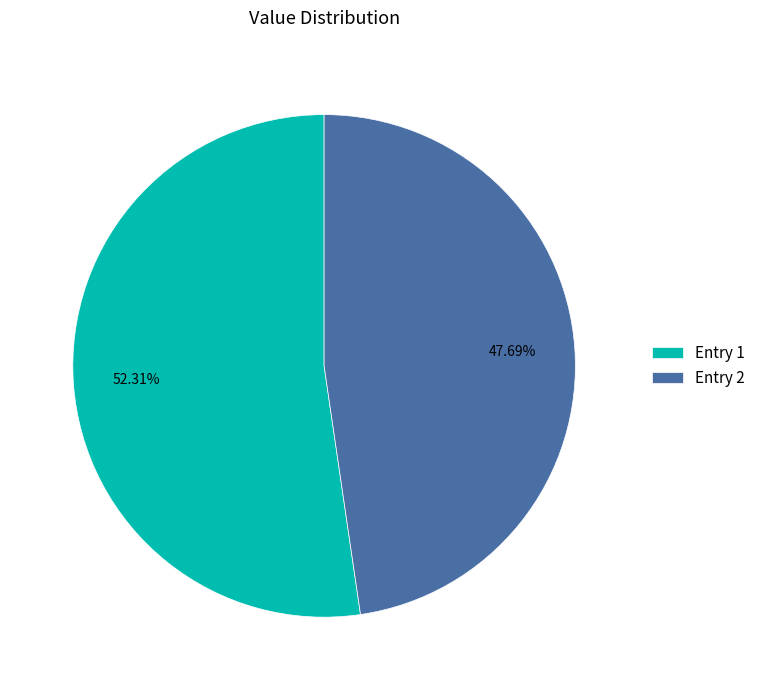

Between Entry 2 and Entry 1, which is larger?

Entry 1